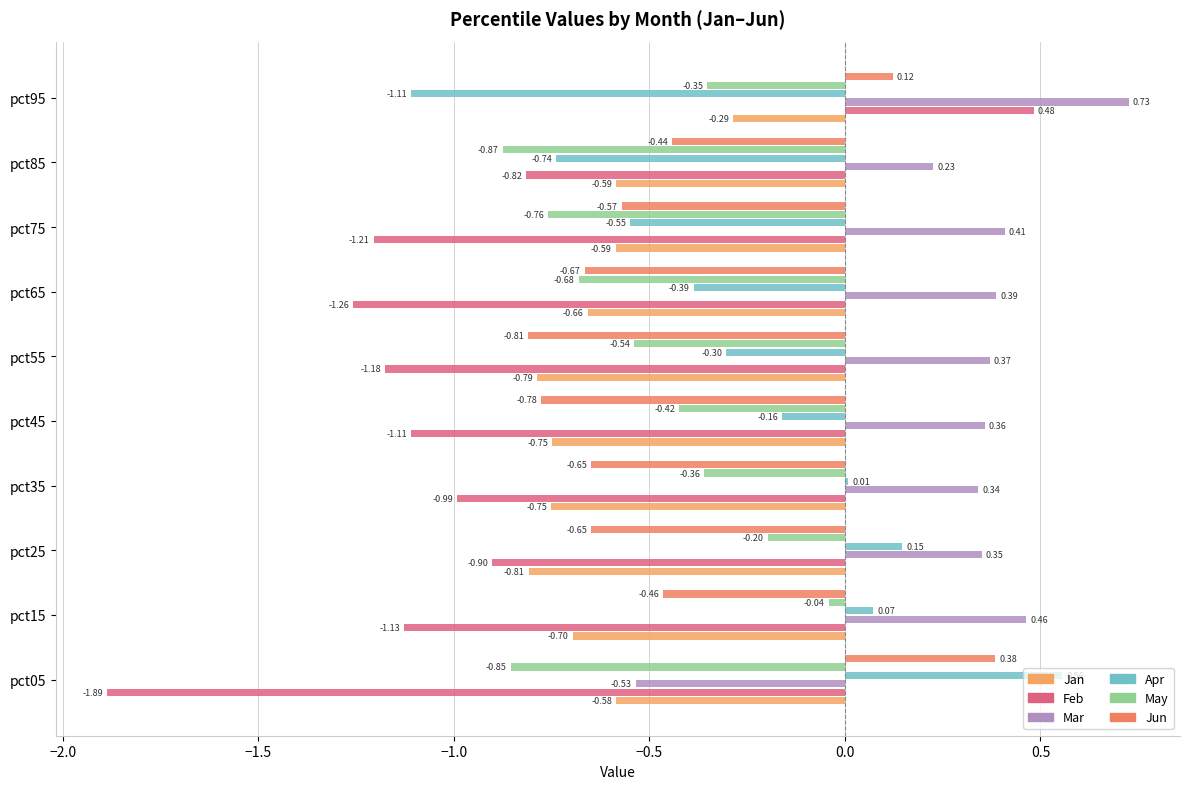

What are all the series names shown in the legend?

Jan, Feb, Mar, Apr, May, Jun